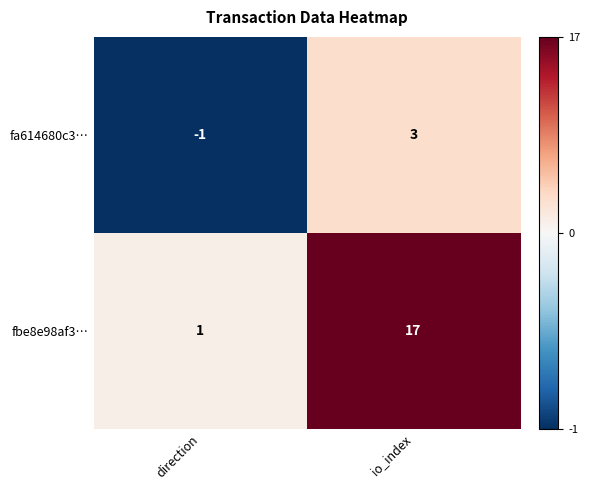

Which label corresponds to the largest value in the chart?

io_index